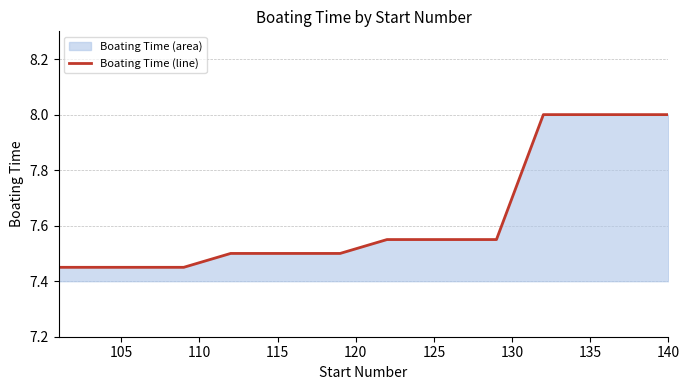

What is the greatest value displayed?

8.0